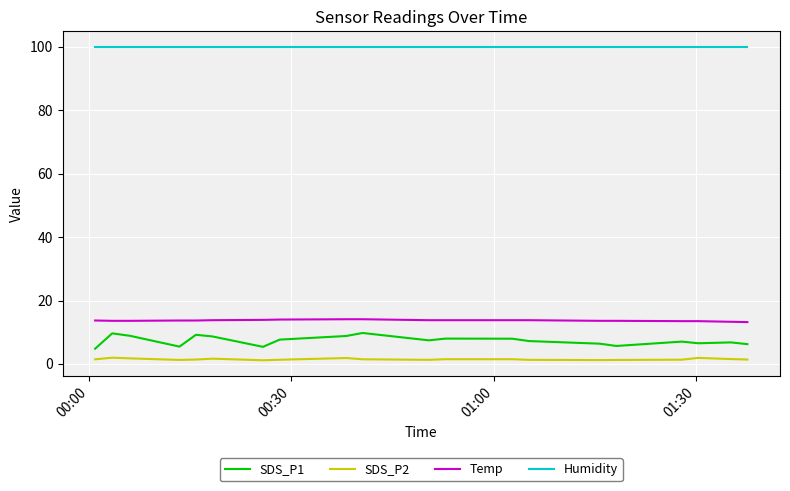

Which series has the widest spread of values?

SDS_P1